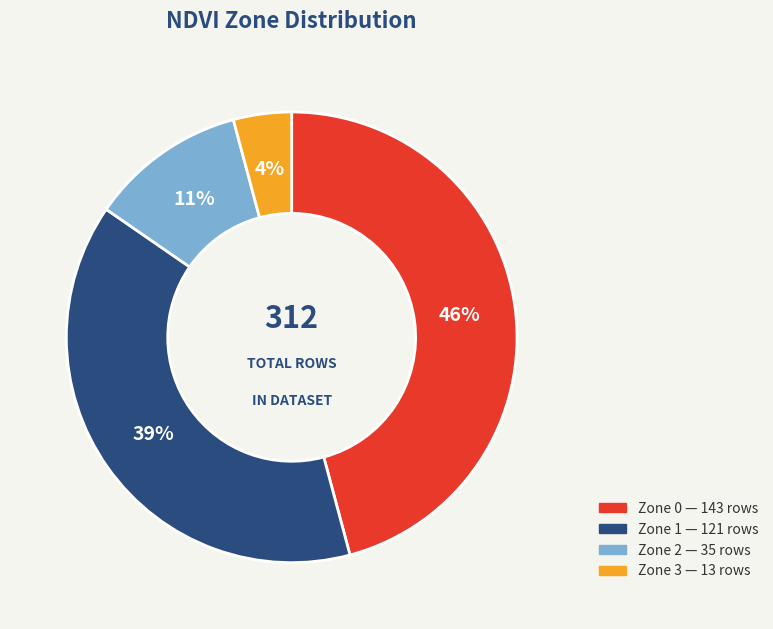

How many segments does this pie chart have?

4